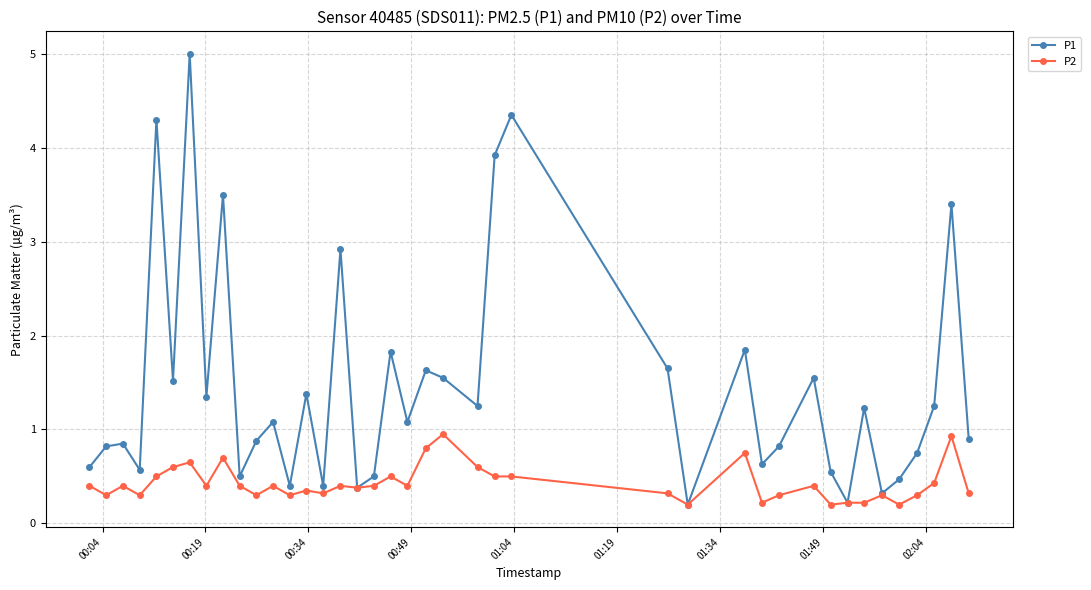

Which series has the largest range (max minus min)?

P1